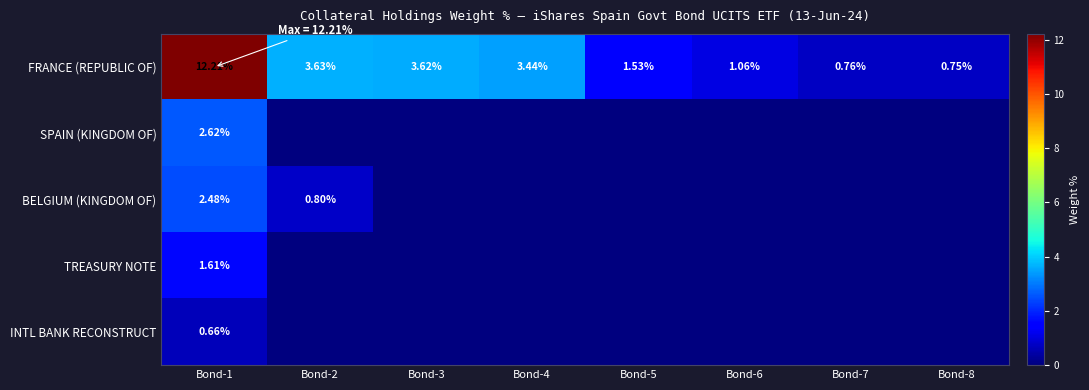

Count the number of data series in this chart.

5